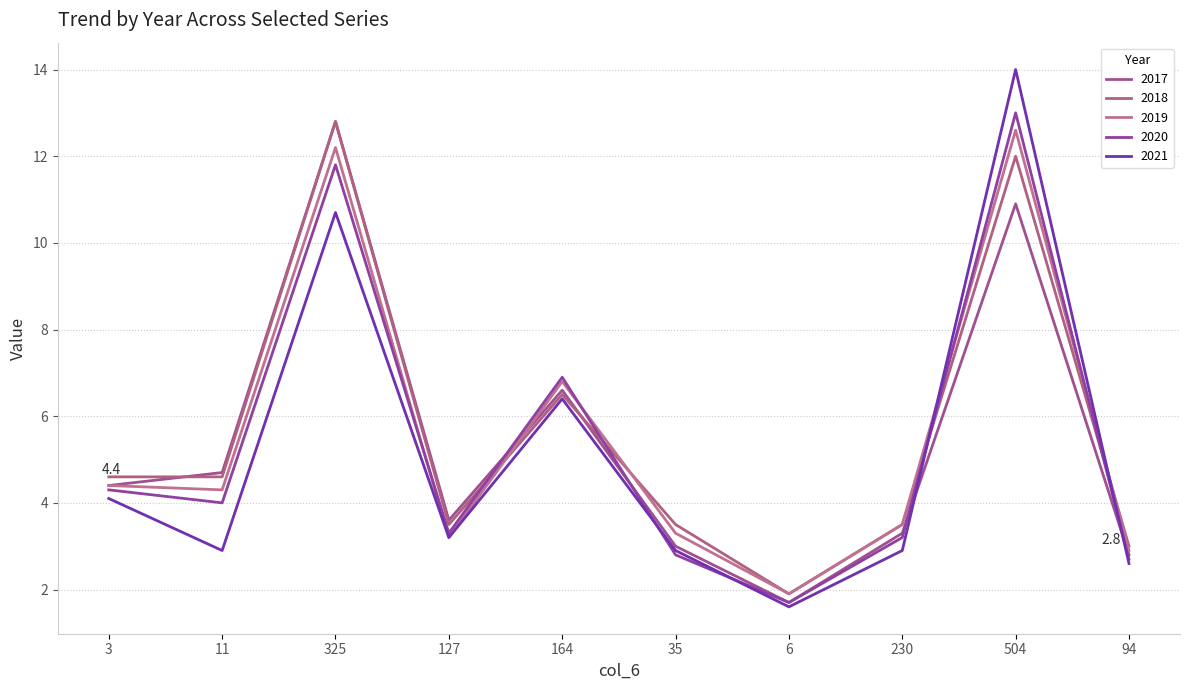

What is the difference between the 2017 values at 230 and 164?

3.3